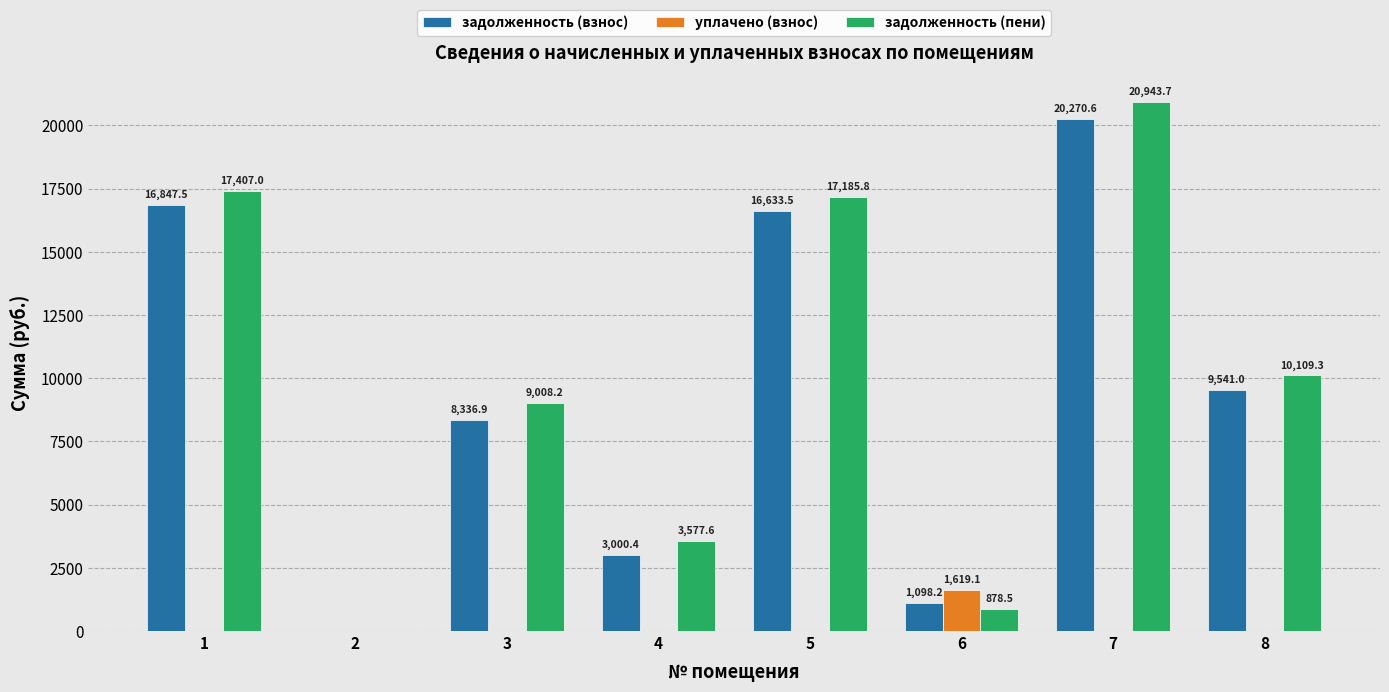

Is it true that задолженность (пени) equals 17407.0 at 1?

True